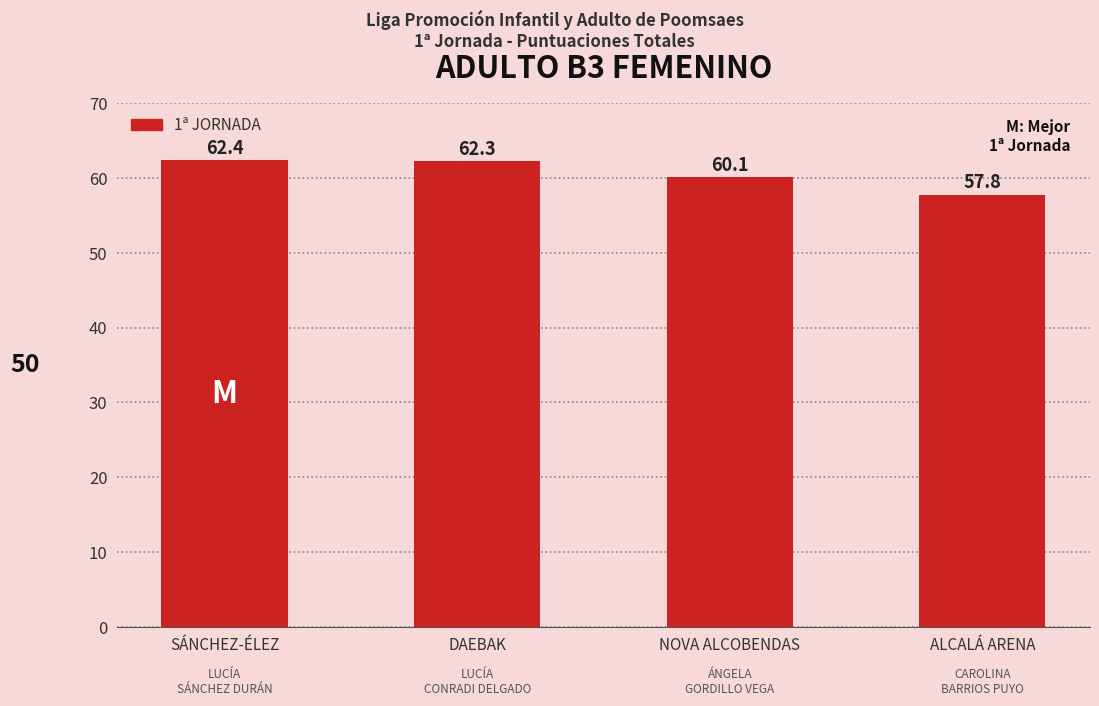

What is the sum of all values?

242.6